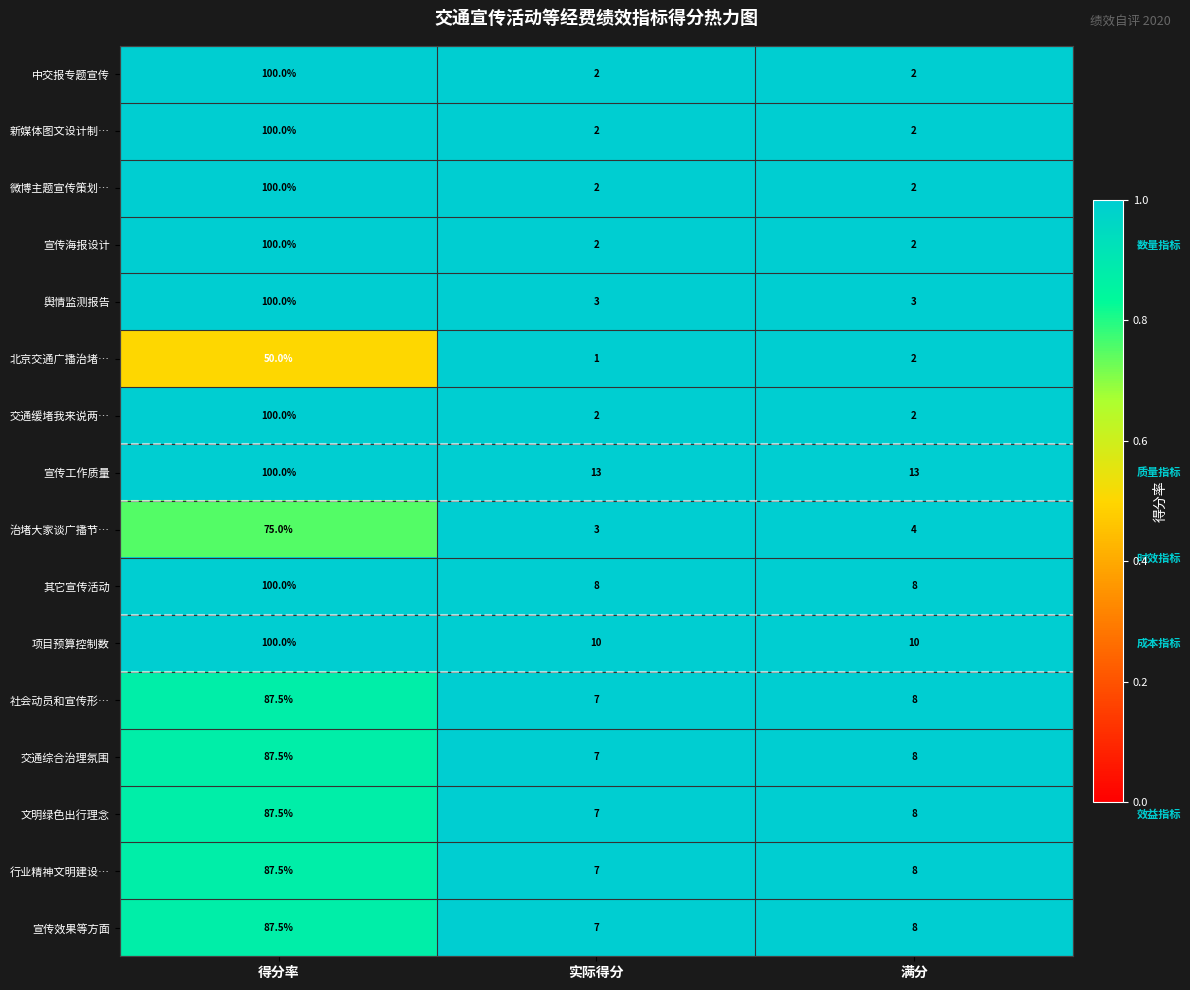

At which label does 交通综合治理氛围 first exceed 8?

得分率